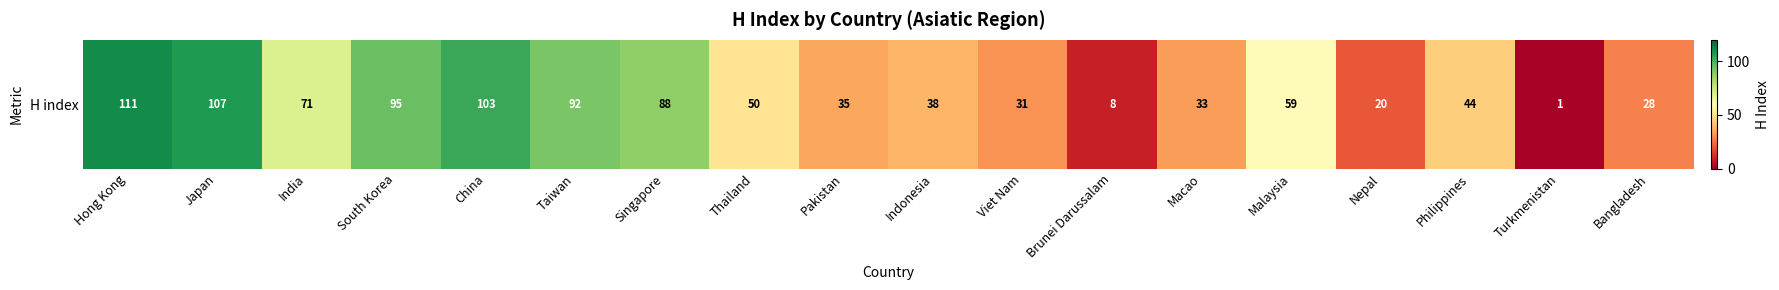

Count the number of data series in this chart.

1